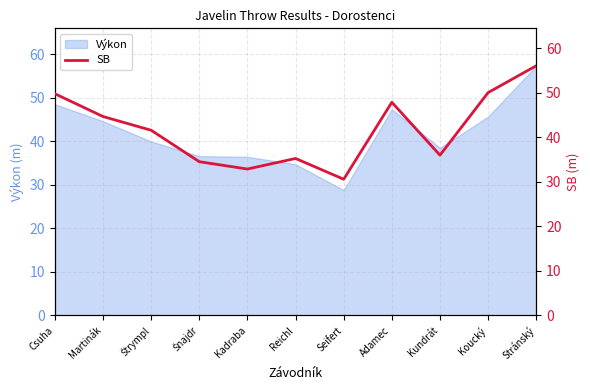

The Výkon series shows 44.6 at Martinák. True or false?

True